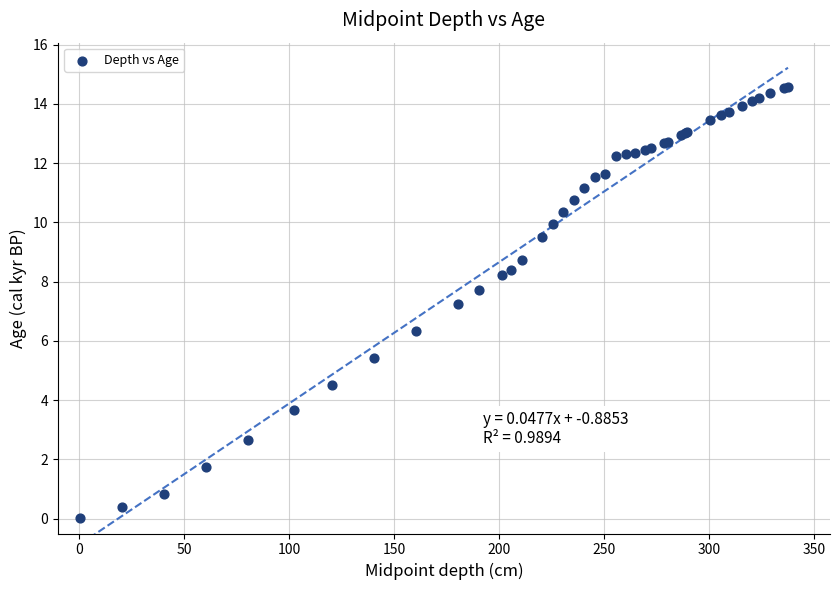

What Y value in the scatter plot is closest to 7?

7.2